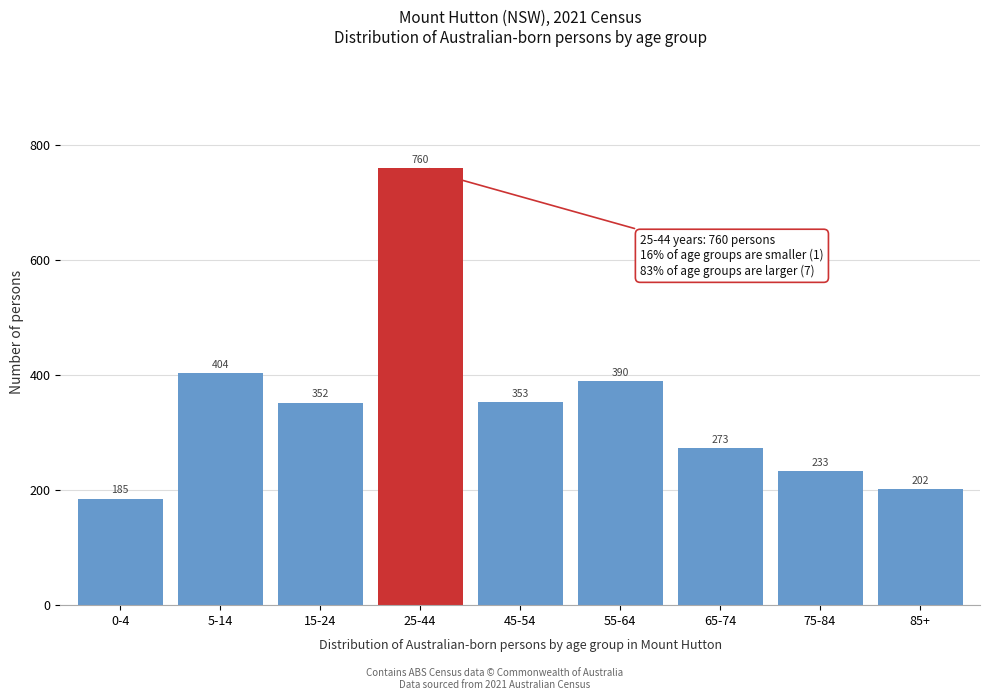

Reading right to left, extract all data points from this chart.

202	233	273	390	353	760	352	404	185